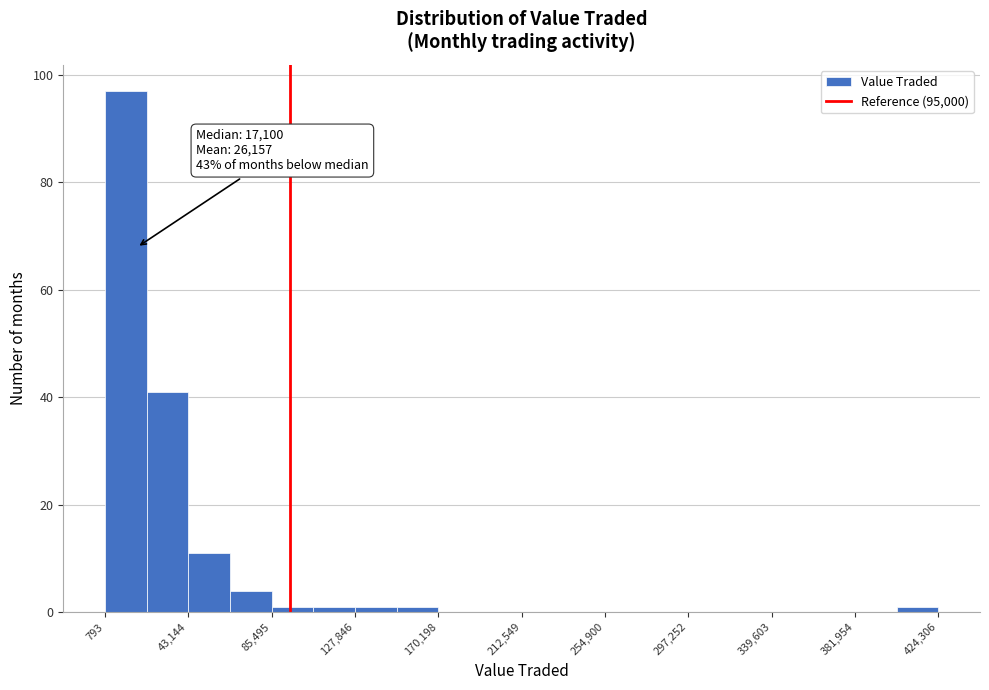

Which range on the x-axis has the tallest bar?

0 to 20000